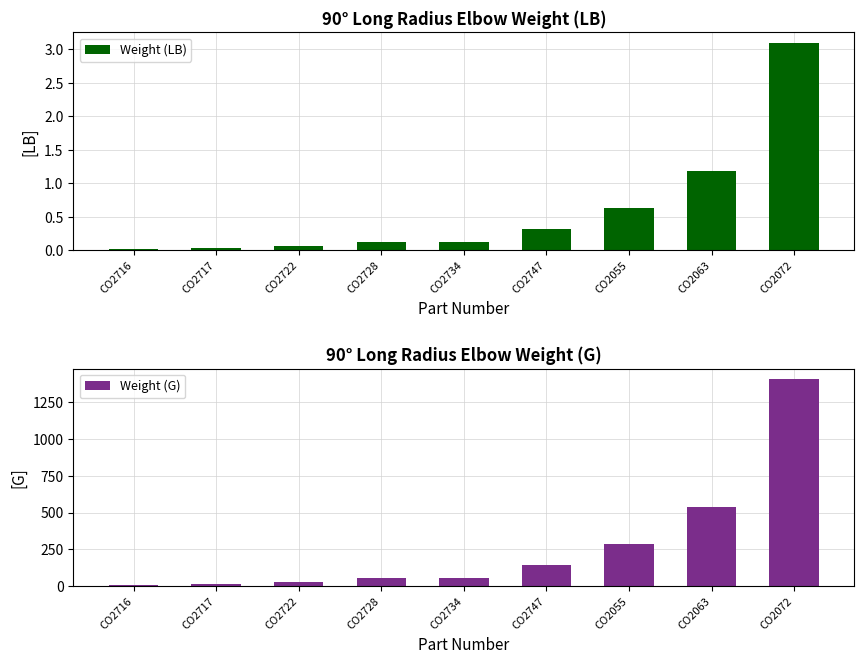

What is the approximate value of Weight (G) at CO2716?

7.5